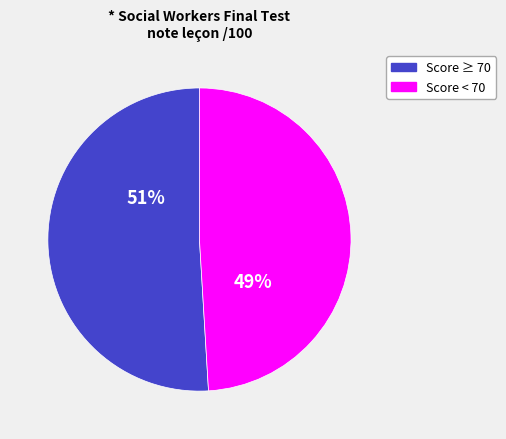

To the nearest percent, what is the difference between the largest and smallest slice percentages?

2%